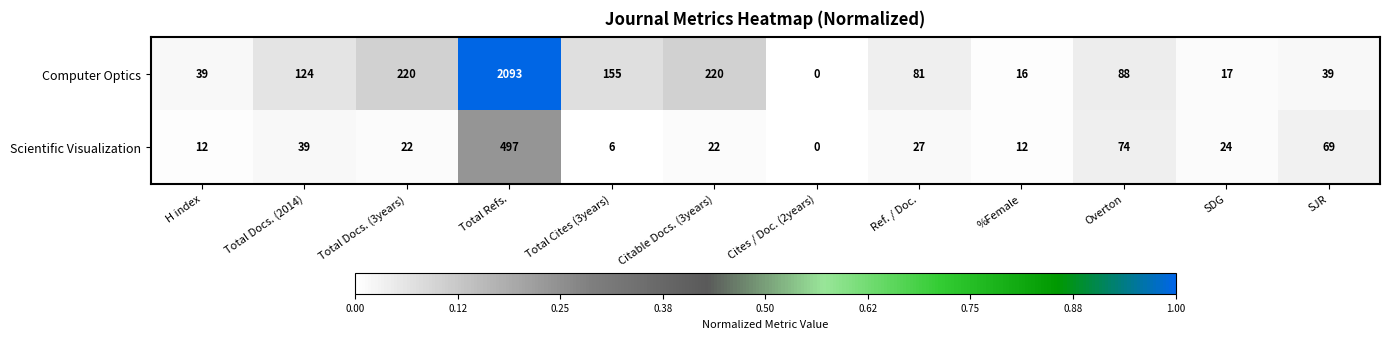

Reading right to left, what are all the values shown in this chart?

Computer Optics: 39	17	88	16	81	0	220	155	2093	220	124	39
Scientific Visualization: 69	24	74	12	27	0	22	6	497	22	39	12